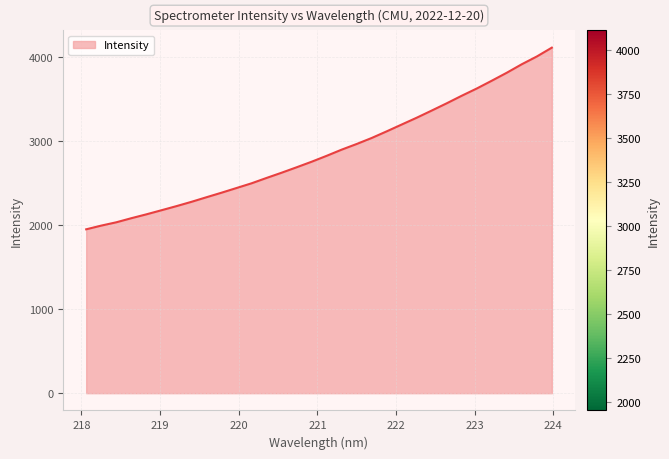

What is the maximum value shown in the chart?

4111.8